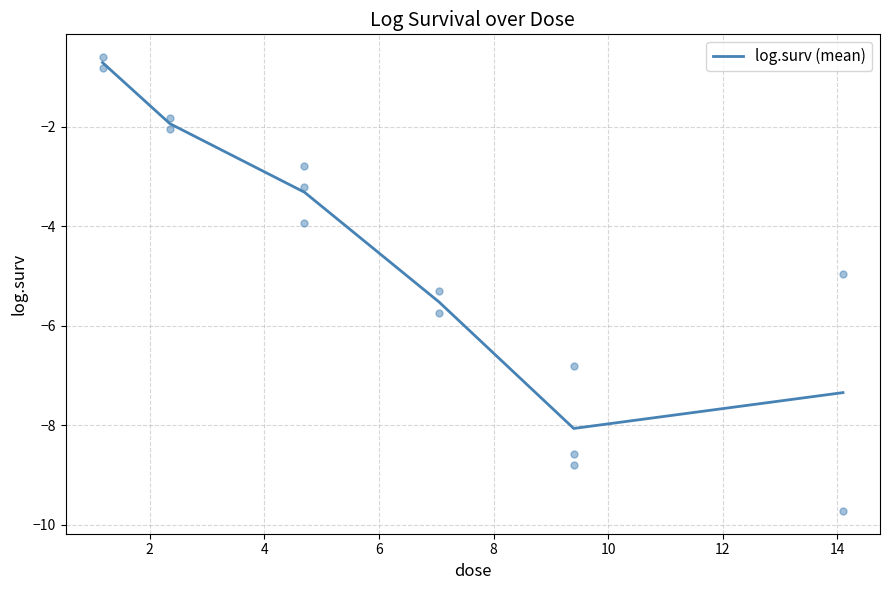

Count the number of values greater than -3.

2